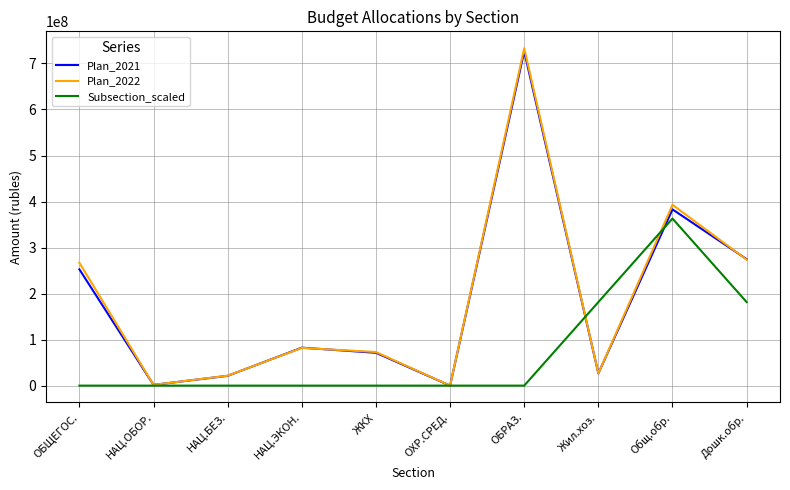

What is the greatest value displayed?

733086504.3